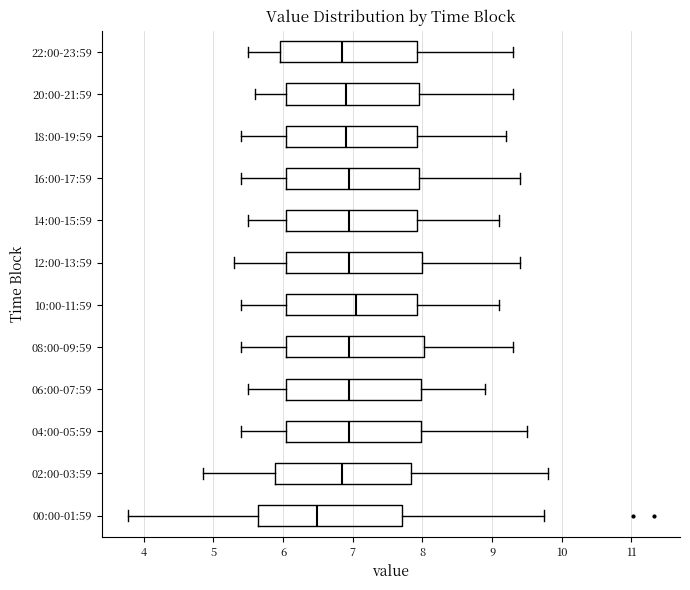

Reading bottom to top, read every box against the x-axis: the position of its median line, the range the box covers, and the ends of its whiskers. The values are not printed on the chart, so give them approximately, as read against the axis.

00:00-01:59: median 6.5, box 5.6 to 7.7, whiskers 3.8 to 9.8
02:00-03:59: median 6.9, box 5.9 to 7.8, whiskers 4.9 to 9.8
04:00-05:59: median 7.0, box 6.1 to 8.0, whiskers 5.4 to 9.5
06:00-07:59: median 7.0, box 6.1 to 8.0, whiskers 5.5 to 8.9
08:00-09:59: median 7.0, box 6.1 to 8.0, whiskers 5.4 to 9.3
10:00-11:59: median 7.1, box 6.1 to 7.9, whiskers 5.4 to 9.1
12:00-13:59: median 7.0, box 6.1 to 8.0, whiskers 5.3 to 9.4
14:00-15:59: median 7.0, box 6.1 to 7.9, whiskers 5.5 to 9.1
16:00-17:59: median 7.0, box 6.1 to 8.0, whiskers 5.4 to 9.4
18:00-19:59: median 6.9, box 6.1 to 7.9, whiskers 5.4 to 9.2
20:00-21:59: median 6.9, box 6.1 to 8.0, whiskers 5.6 to 9.3
22:00-23:59: median 6.9, box 6.0 to 7.9, whiskers 5.5 to 9.3